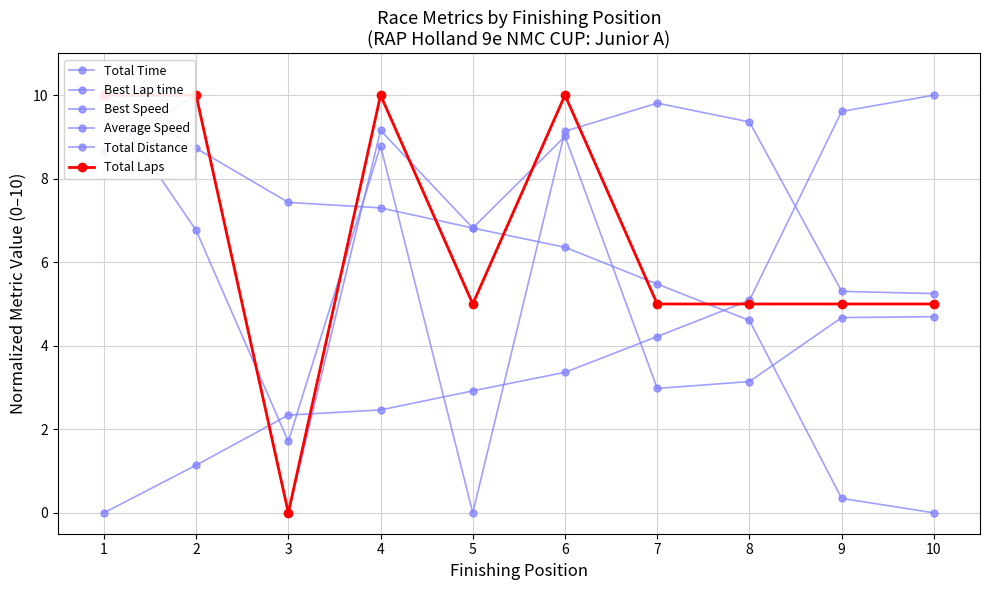

True or false: Total Time has a value of 9.1 at 6.

True